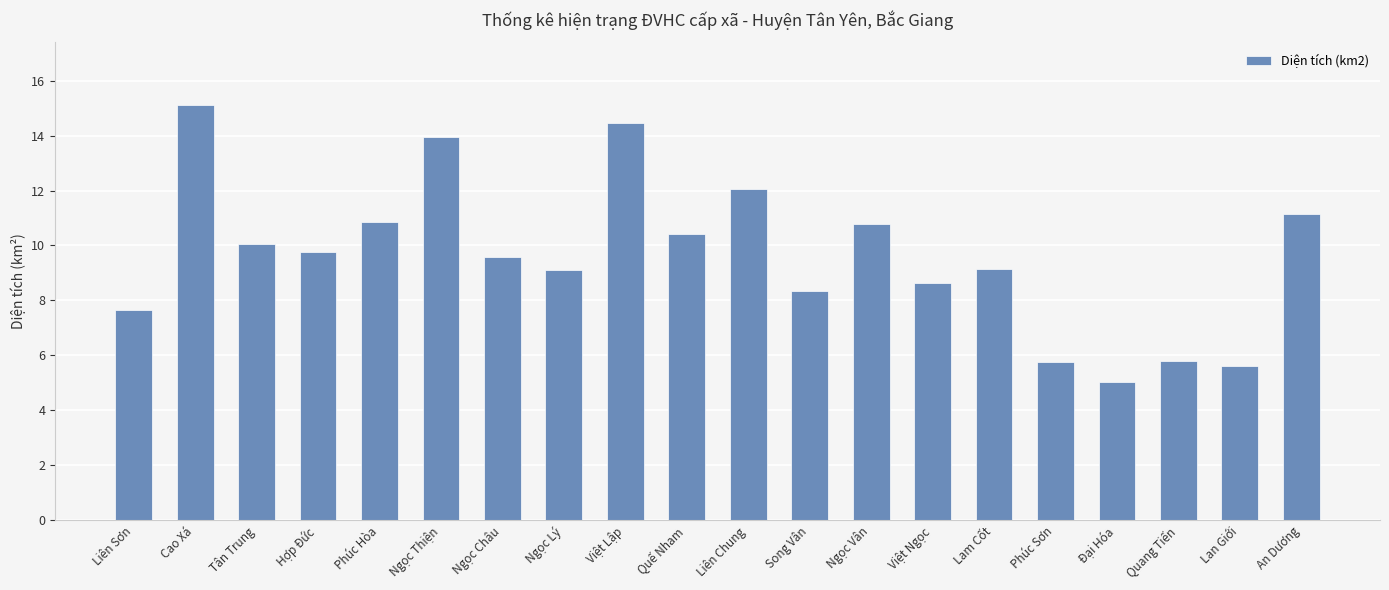

What is the approximate value at Ngọc Thiện?

13.9